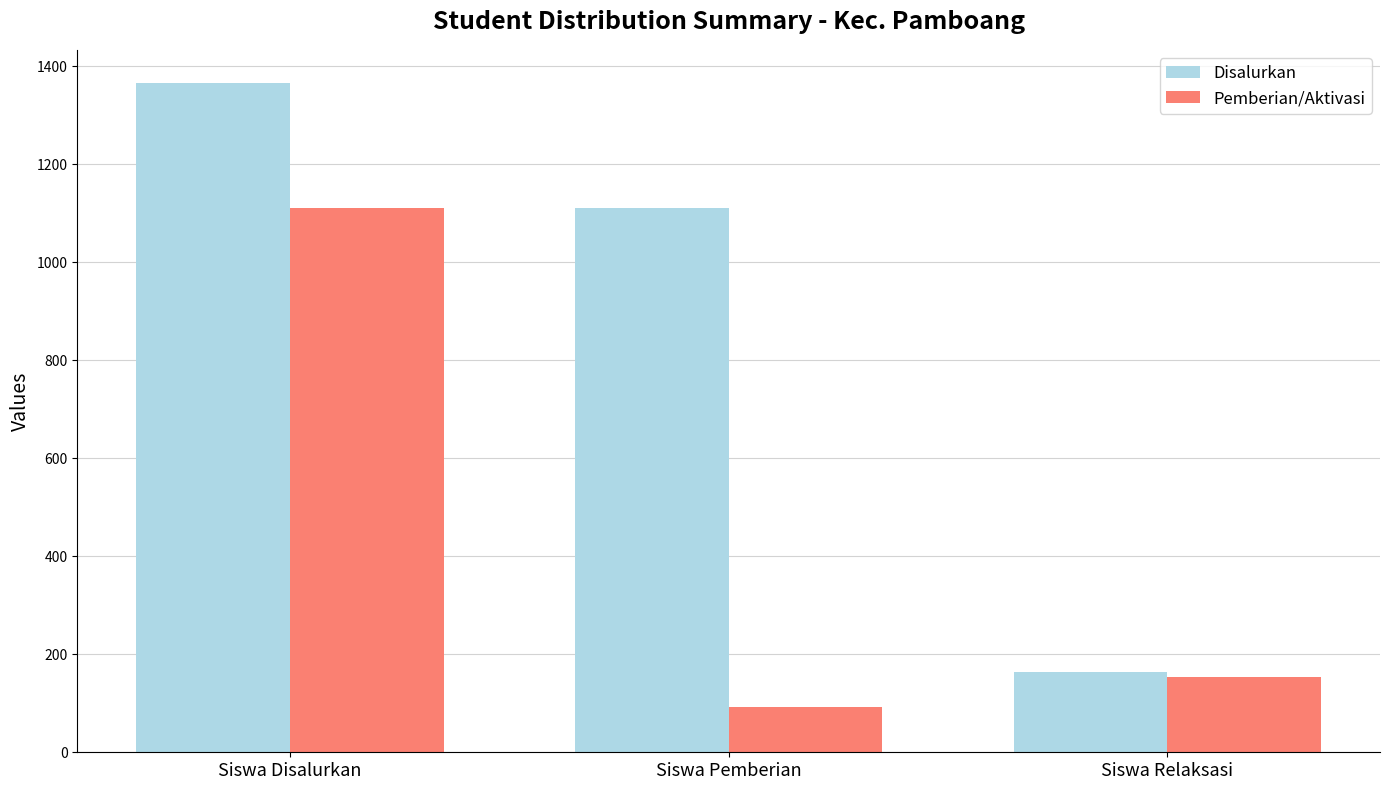

Rank the categories by Disalurkan value from highest to lowest.

Siswa Disalurkan, Siswa Pemberian, Siswa Relaksasi